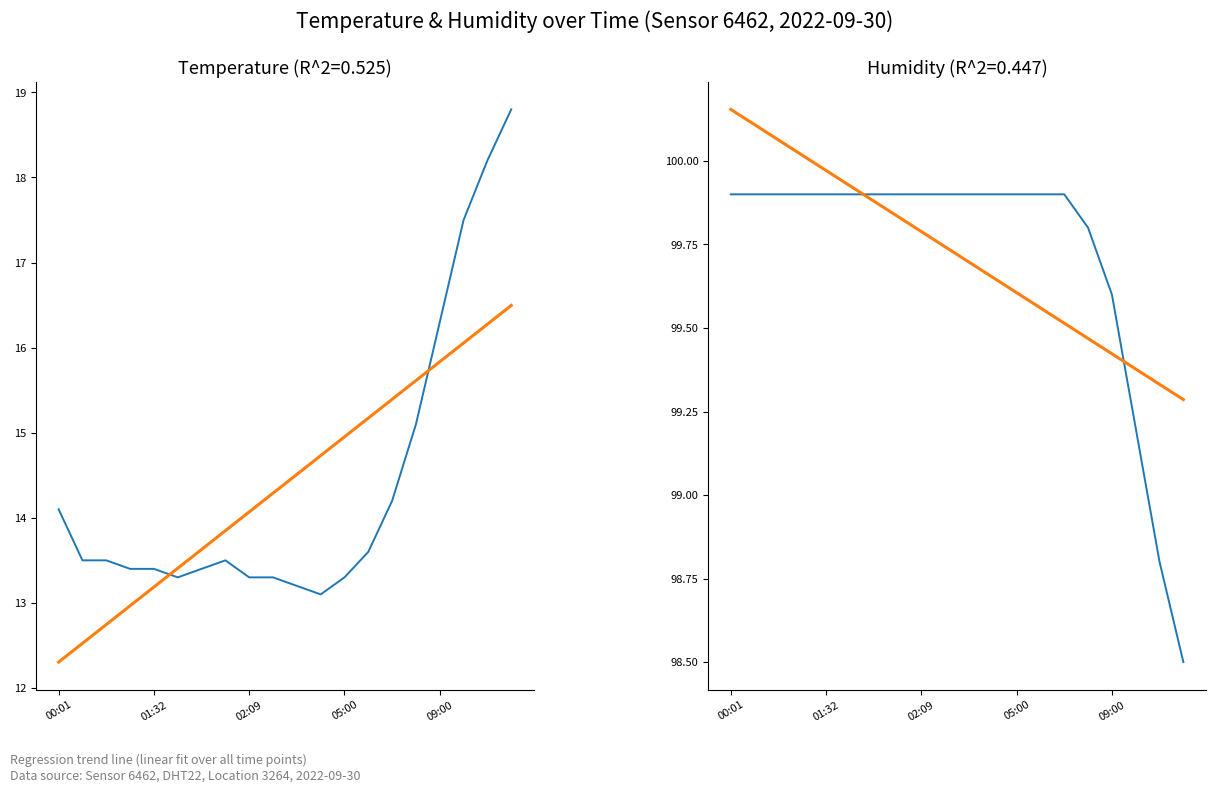

Which series has the largest range (max minus min)?

temperature